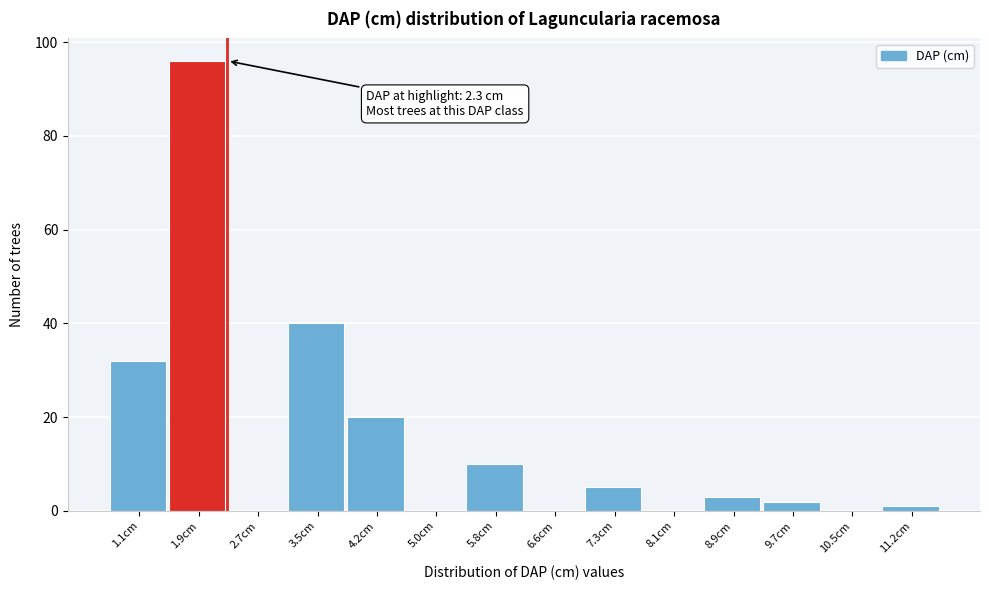

Reading right to left, extract all data points from this chart.

11.2cm=1	10.5cm=0	9.7cm=2	8.9cm=3	8.1cm=0	7.3cm=5	6.6cm=0	5.8cm=10	5.0cm=0	4.2cm=20	3.5cm=40	2.7cm=0	1.9cm=96	1.1cm=32